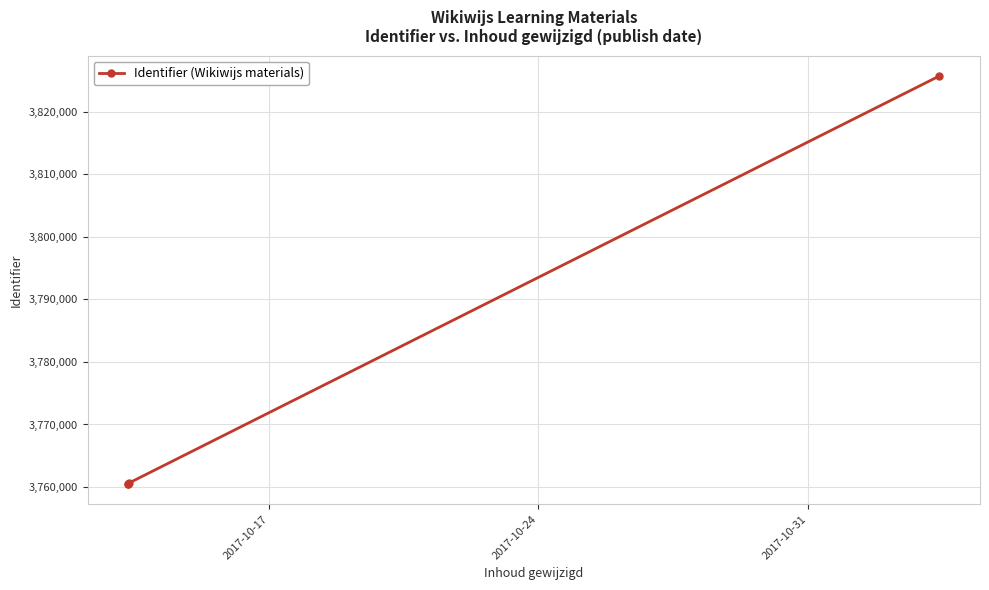

True or false: the data has more than 2 interior local peaks.

False